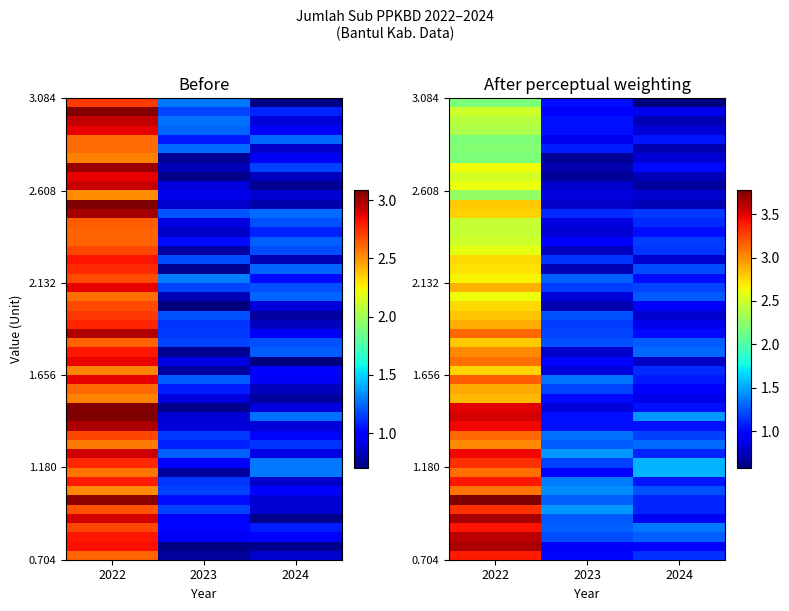

Reading right to left, extract all data points from this chart.

2024=0.9	2023=0.9	2022=3.0